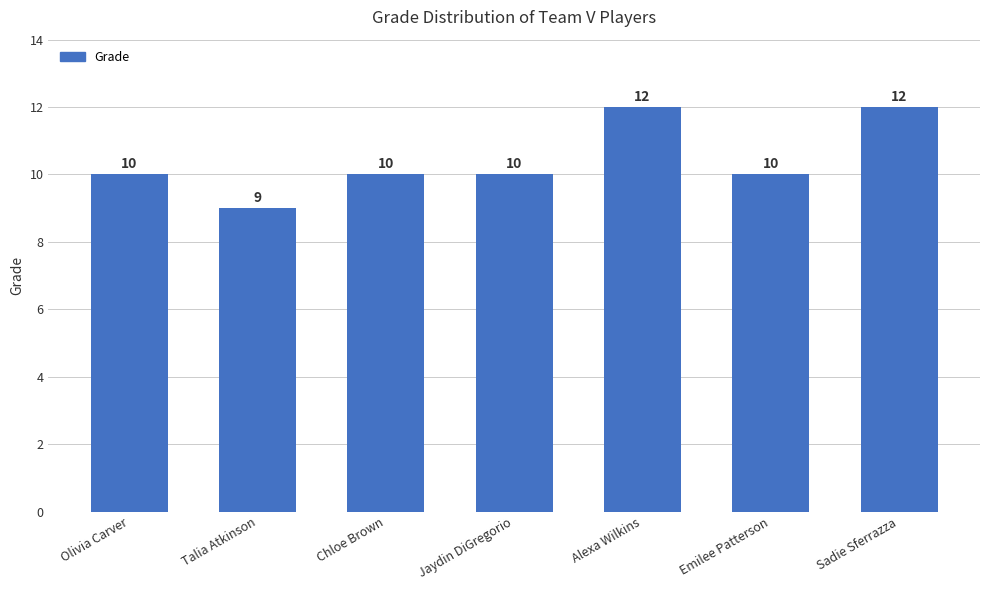

What is the value of the 4th bar from the left?

10